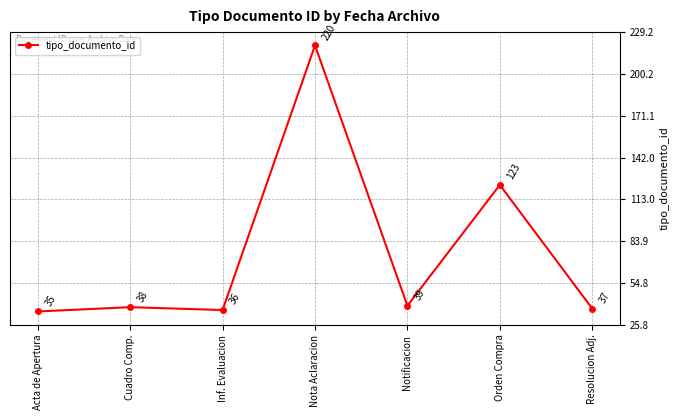

What is the value of the 5th point from the left?

39